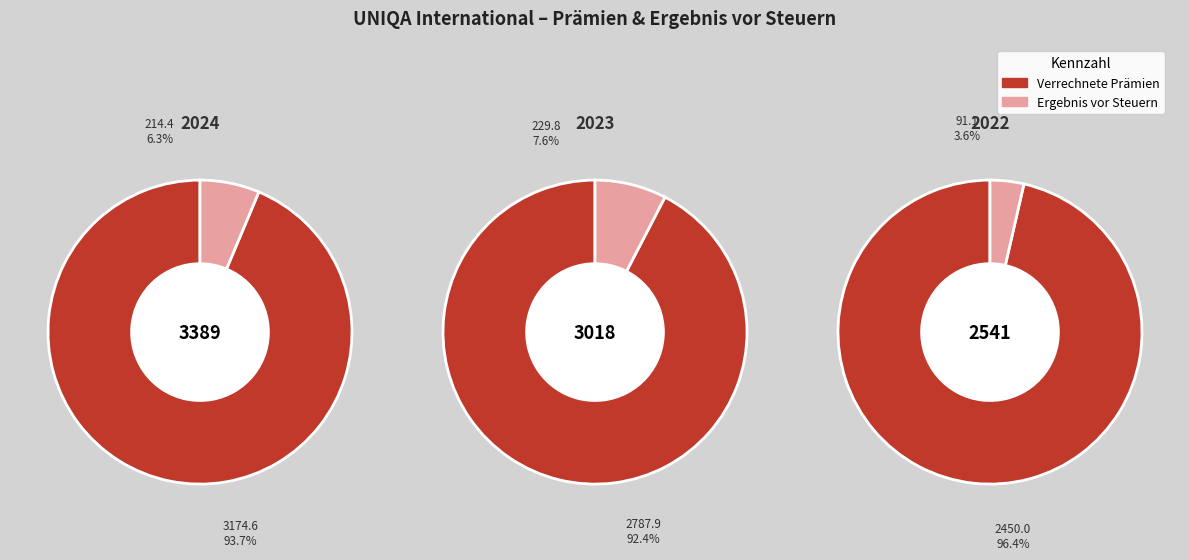

True or false: Ergebnis vor Steuern accounts for 1% of the total.

False